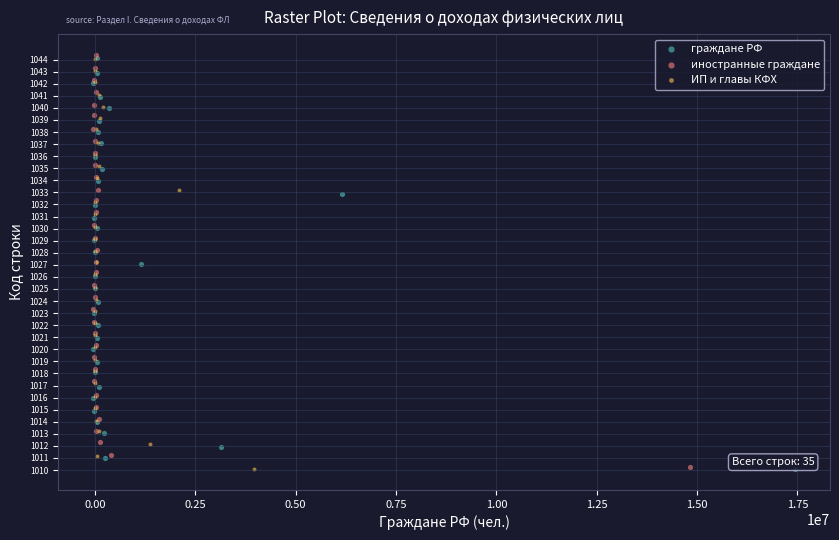

Which series has the widest spread of Y values?

иностранные граждане